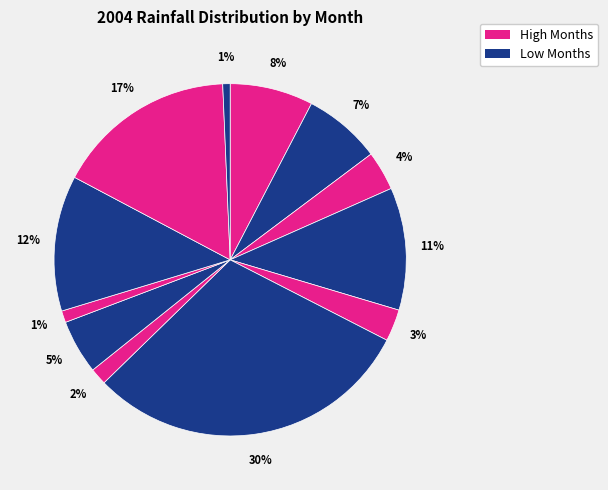

Which category has the smallest portion of the pie?

Dec.